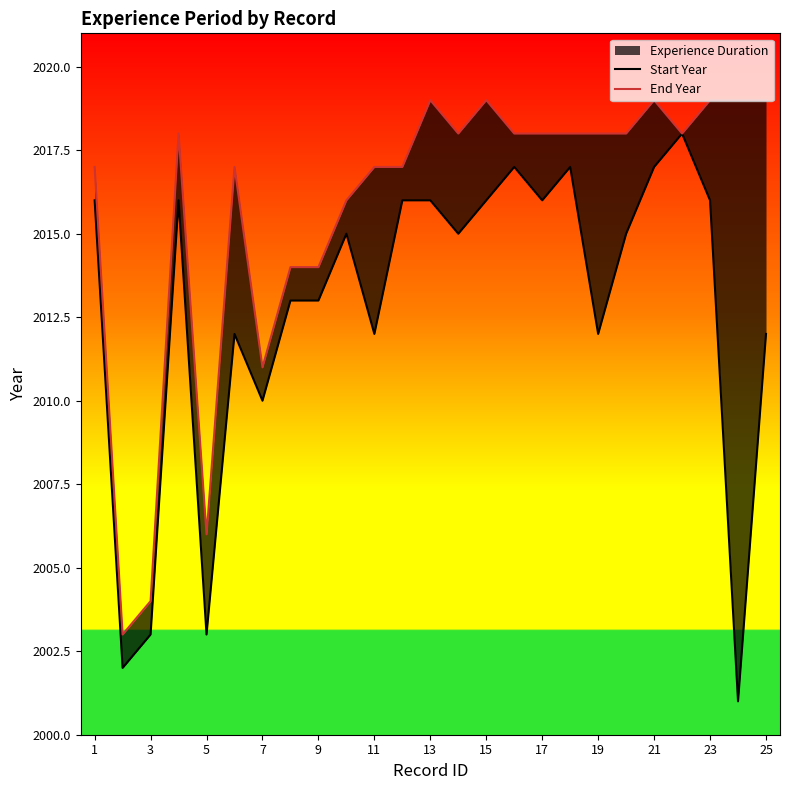

Is the value of Start Year at 13 greater than the value of End Year at 1?

No